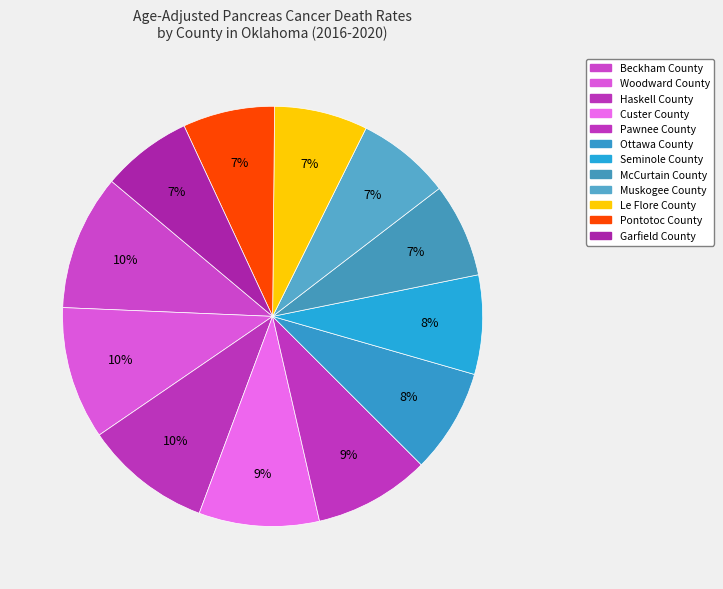

Does any single category account for the majority?

No